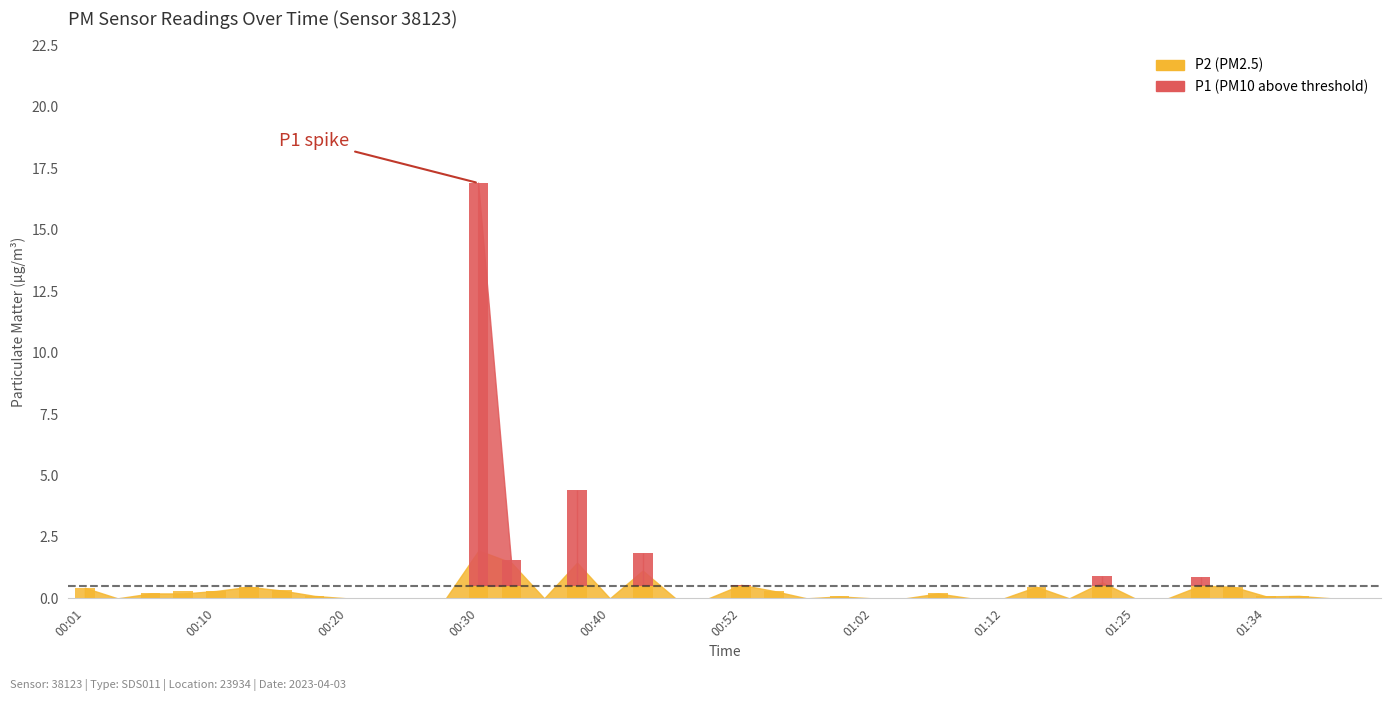

Which series has the largest total across all categories?

P1